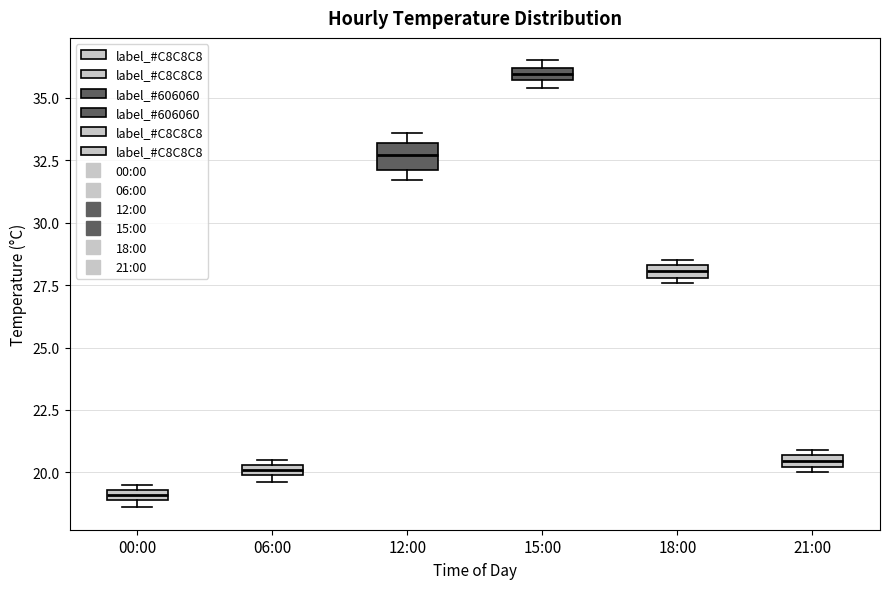

Which box is the tallest, from its lower edge to its upper edge?

12:00